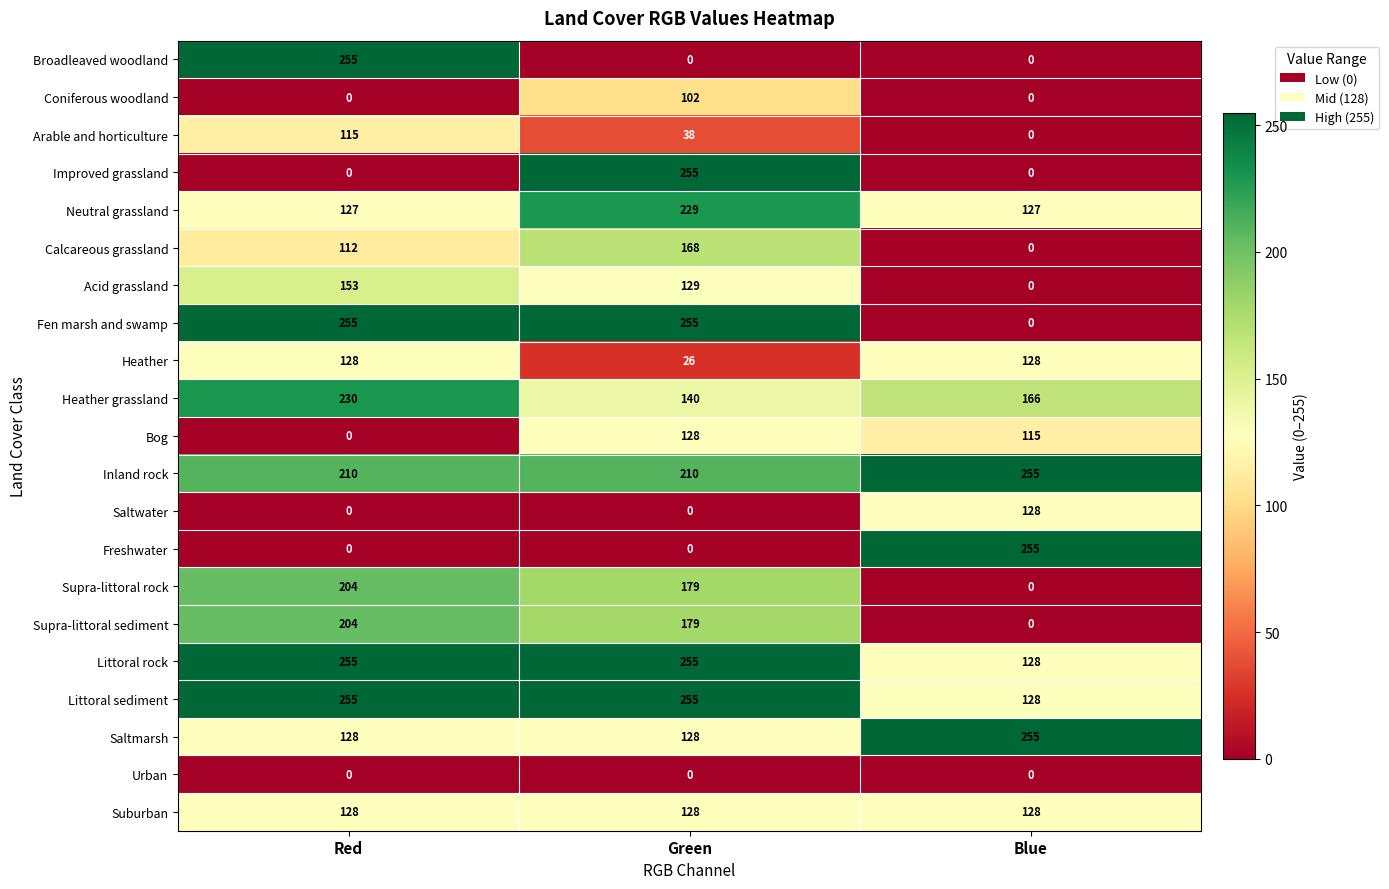

What is the difference between the highest and lowest values at Red?

255